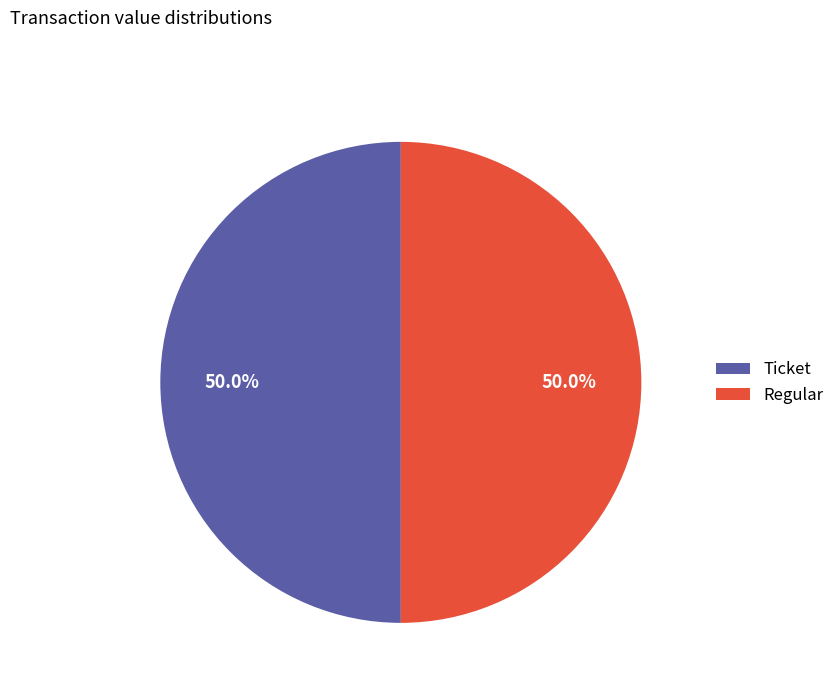

What percentage is NOT represented by Ticket?

50.0%